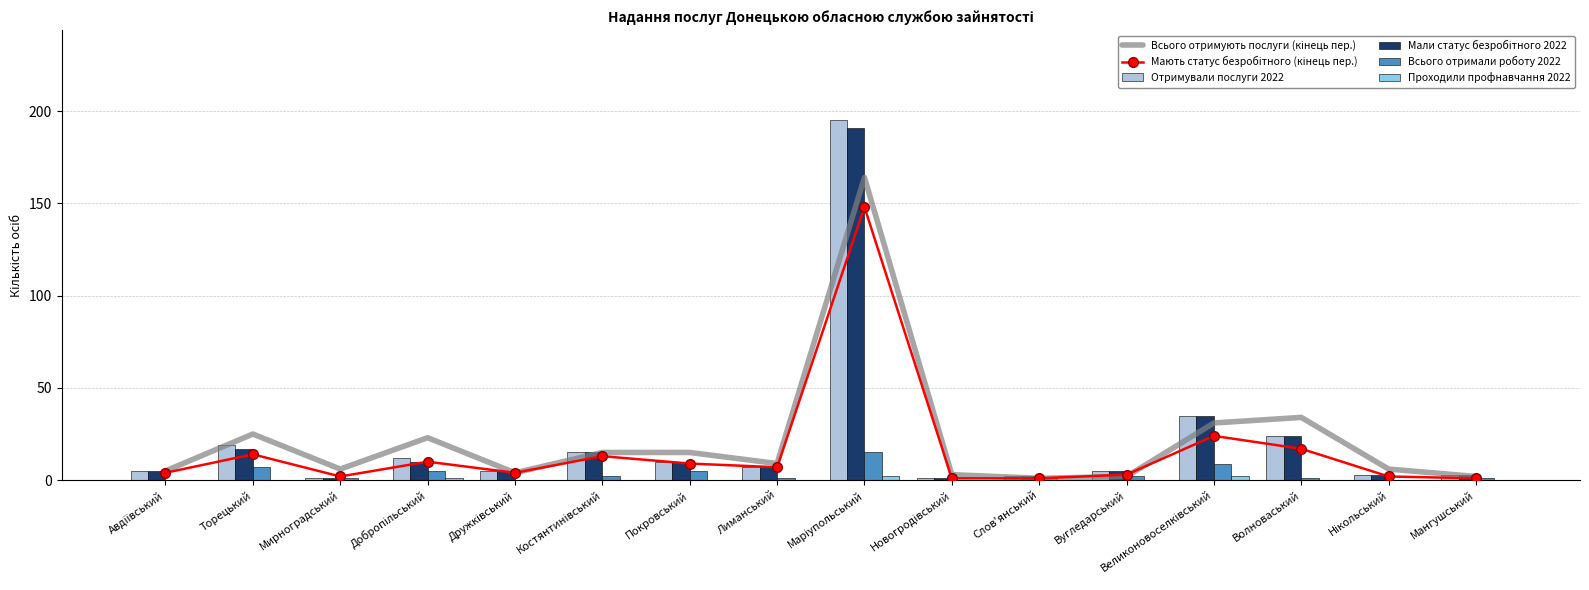

Are the bars grouped side by side (vs. stacked)?

Yes